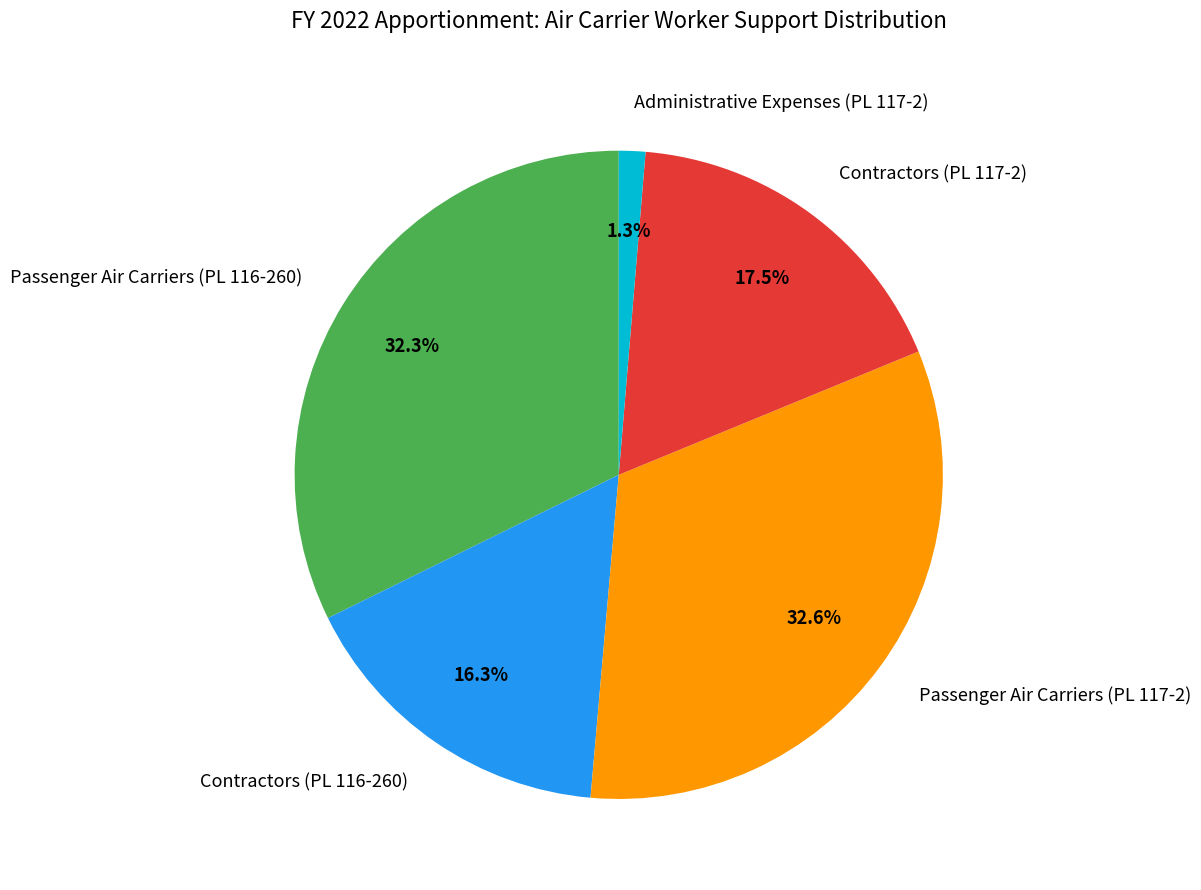

How many segments does this pie chart have?

5